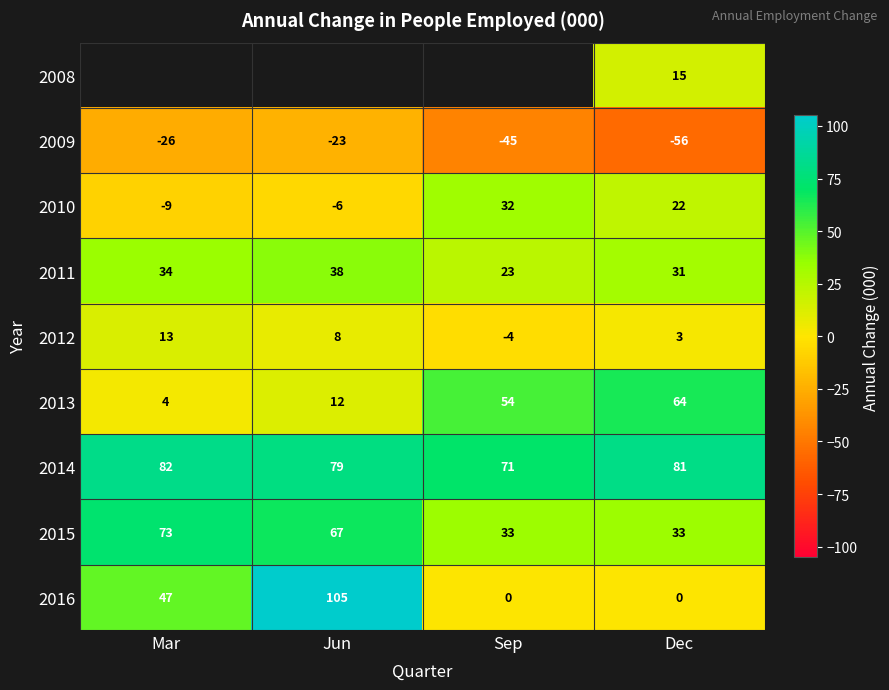

What is the average value of the 2013 series?

34